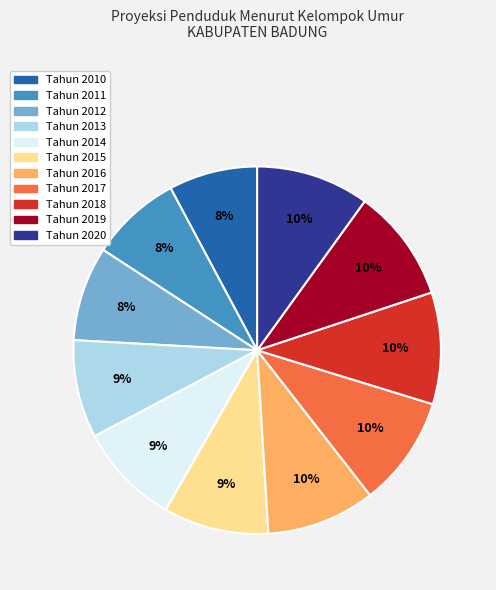

Does any single category account for the majority?

No